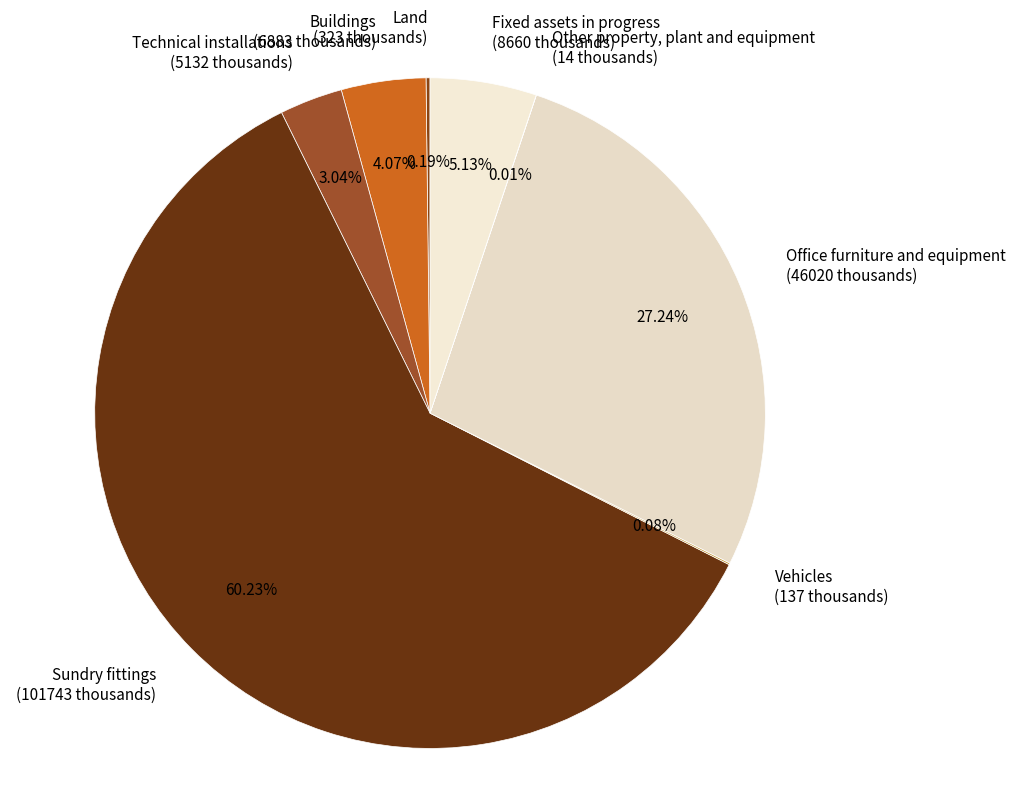

Which has a higher value, Fixed assets in progress (8660 thousands) or Buildings (6883 thousands)?

Fixed assets in progress (8660 thousands)